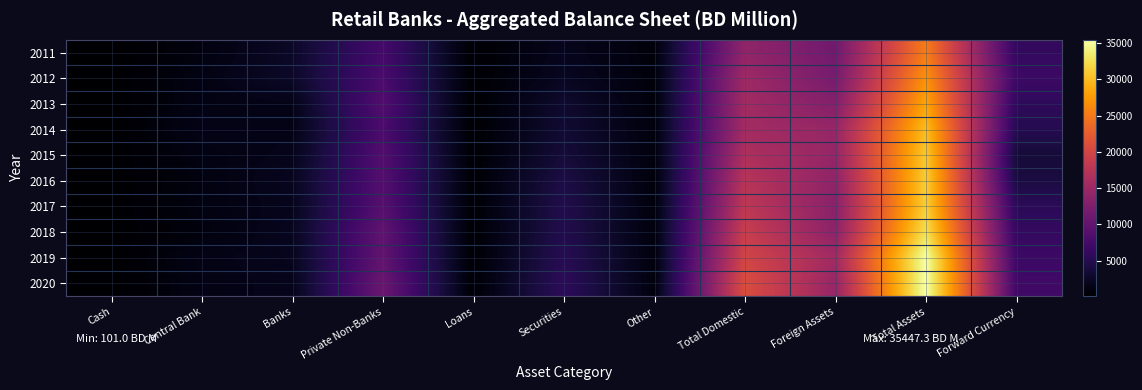

Which category has the highest value across all series?

Total Assets